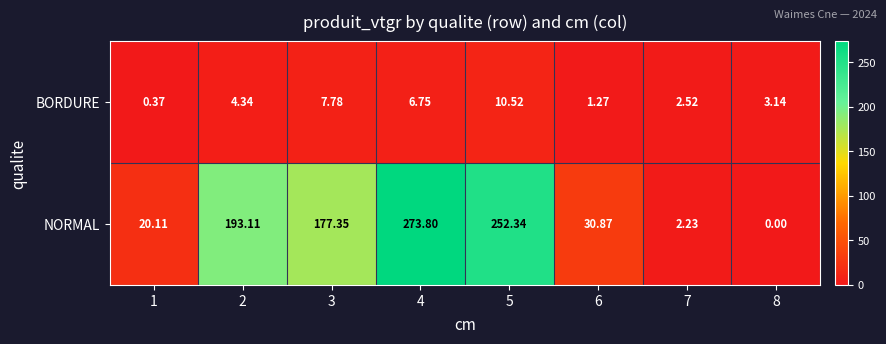

Rank the series by their average value, from lowest to highest.

BORDURE, NORMAL